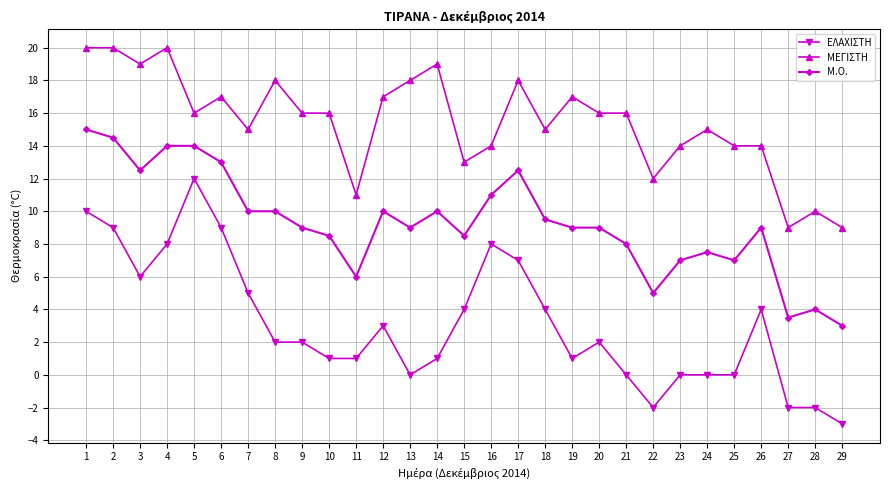

What is the sum of the Μ.Ο. values at 4 and 6?

27.0